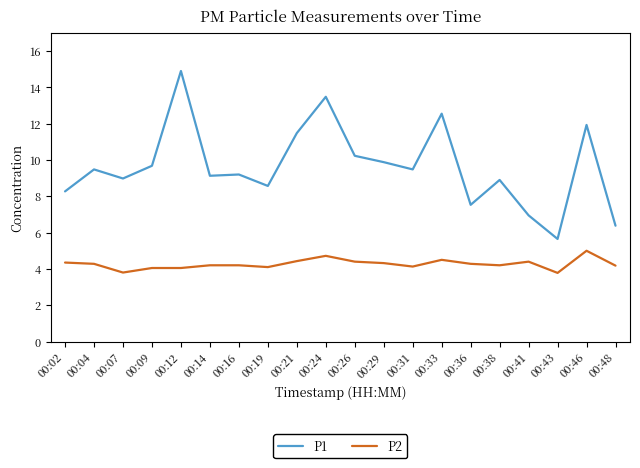

Rank the series by their maximum value, from highest to lowest.

P1, P2